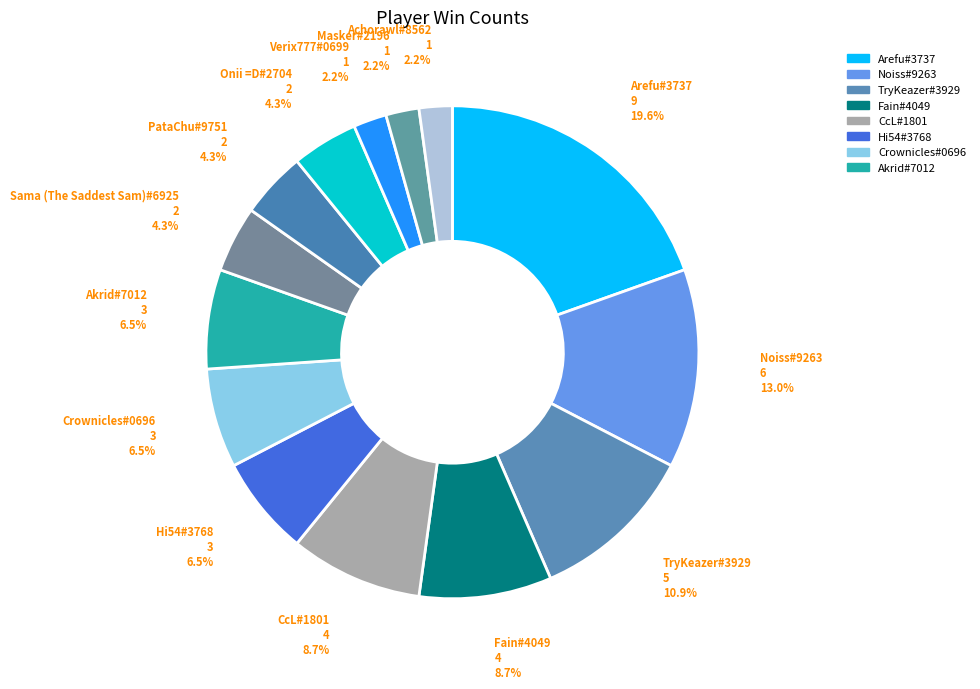

Which slice is the largest?

Arefu#3737